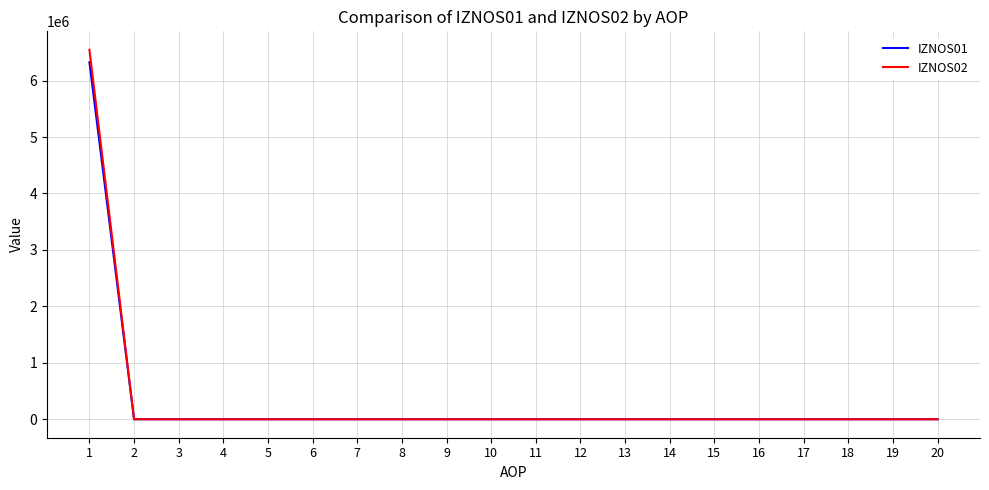

How many categories are shown in the chart?

20